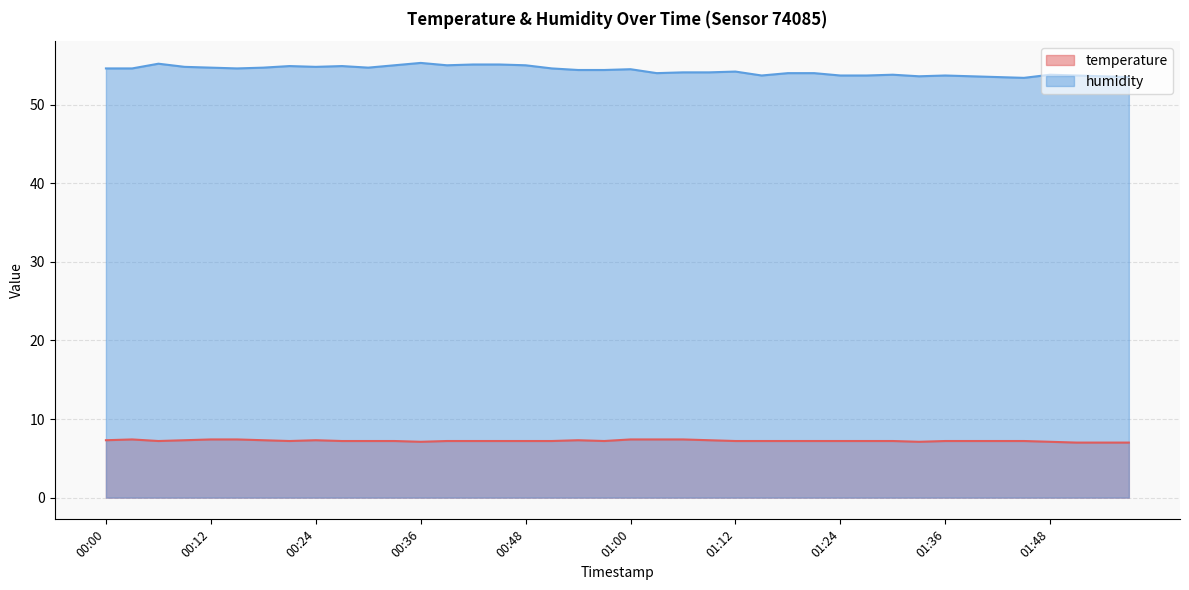

What is the lowest value of the temperature series?

7.0